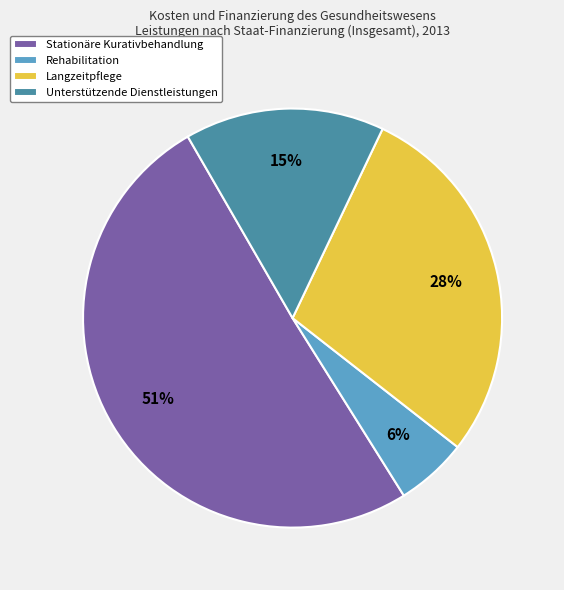

To the nearest percent, what percentage of the pie is Stationäre Kurativbehandlung?

51%